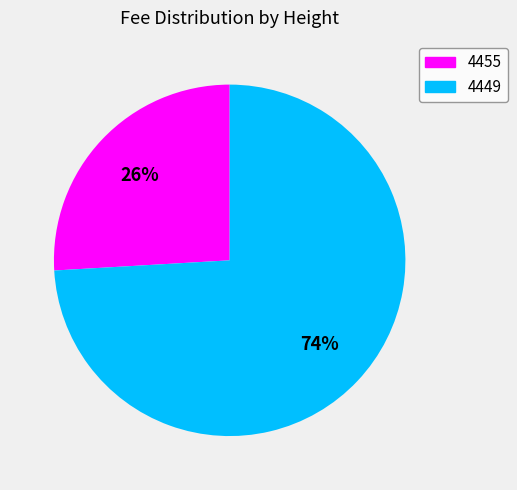

Rank the categories by value from highest to lowest.

4449, 4455